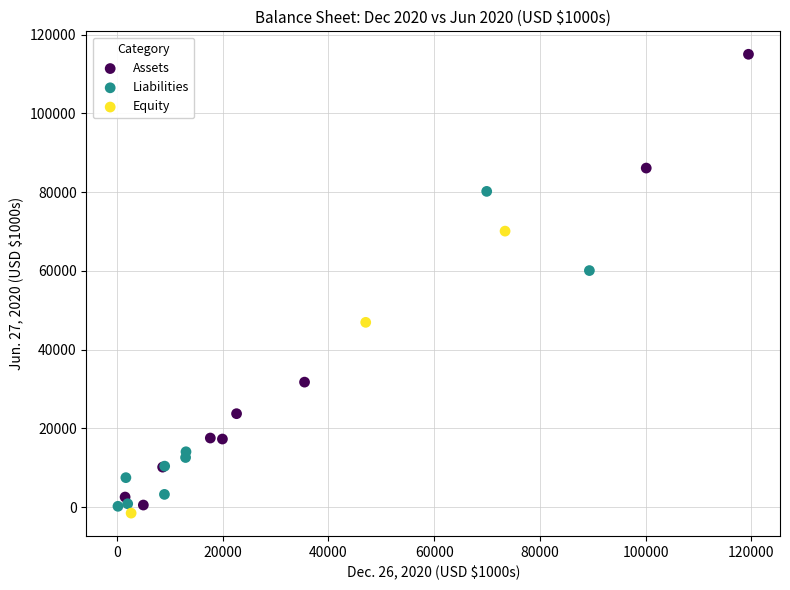

Which series reaches the maximum Y coordinate?

Assets